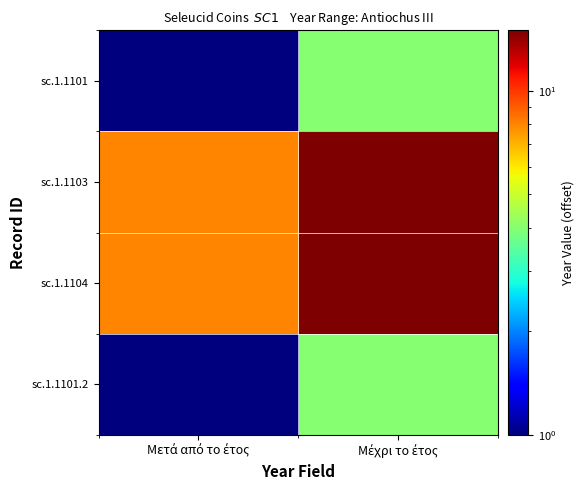

Reading left to right, transcribe all the data shown in this chart.

sc.1.1101: Μετά από το έτος=1	Μέχρι το έτος=4
sc.1.1103: Μετά από το έτος=8	Μέχρι το έτος=15
sc.1.1104: Μετά από το έτος=8	Μέχρι το έτος=15
sc.1.1101.2: Μετά από το έτος=1	Μέχρι το έτος=4